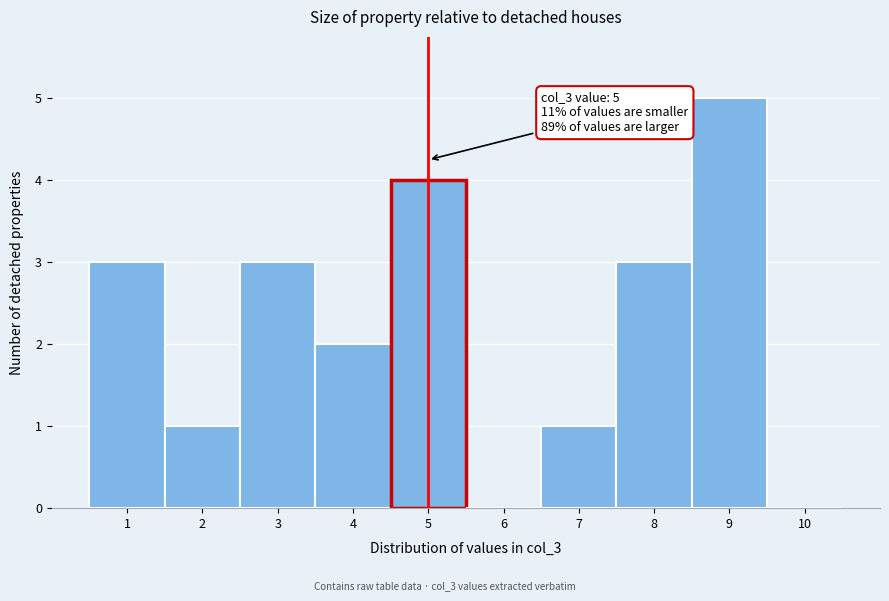

Which range on the x-axis has the tallest bar?

8.5 to 9.5